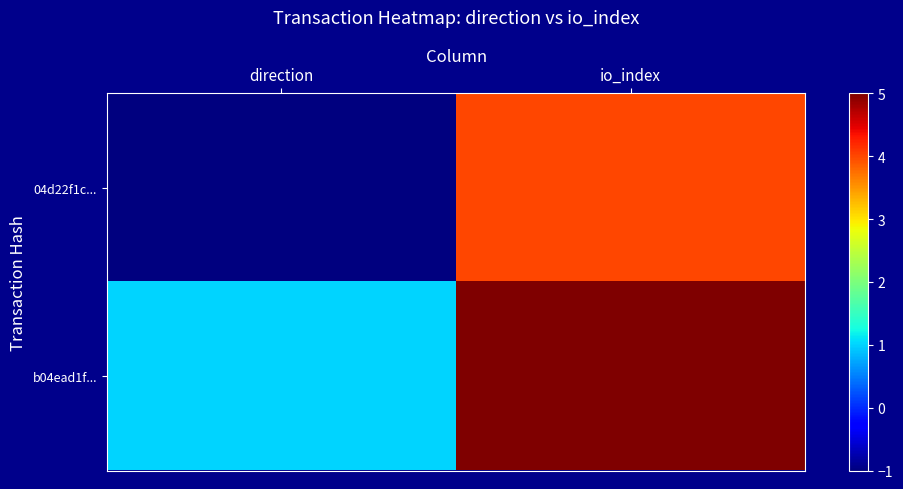

Reading left to right, extract all data points from this chart.

04d22f1c...: direction=-1	io_index=4
b04ead1f...: direction=1	io_index=5